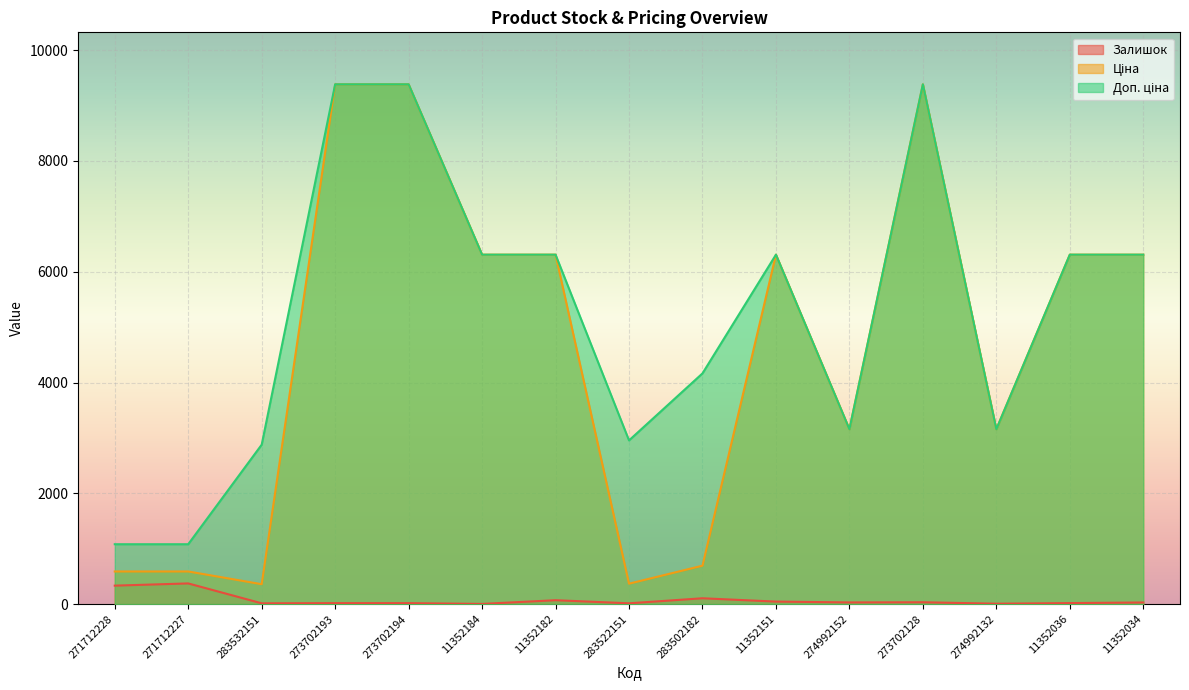

Which category has the highest value in the Ціна series?

273702193